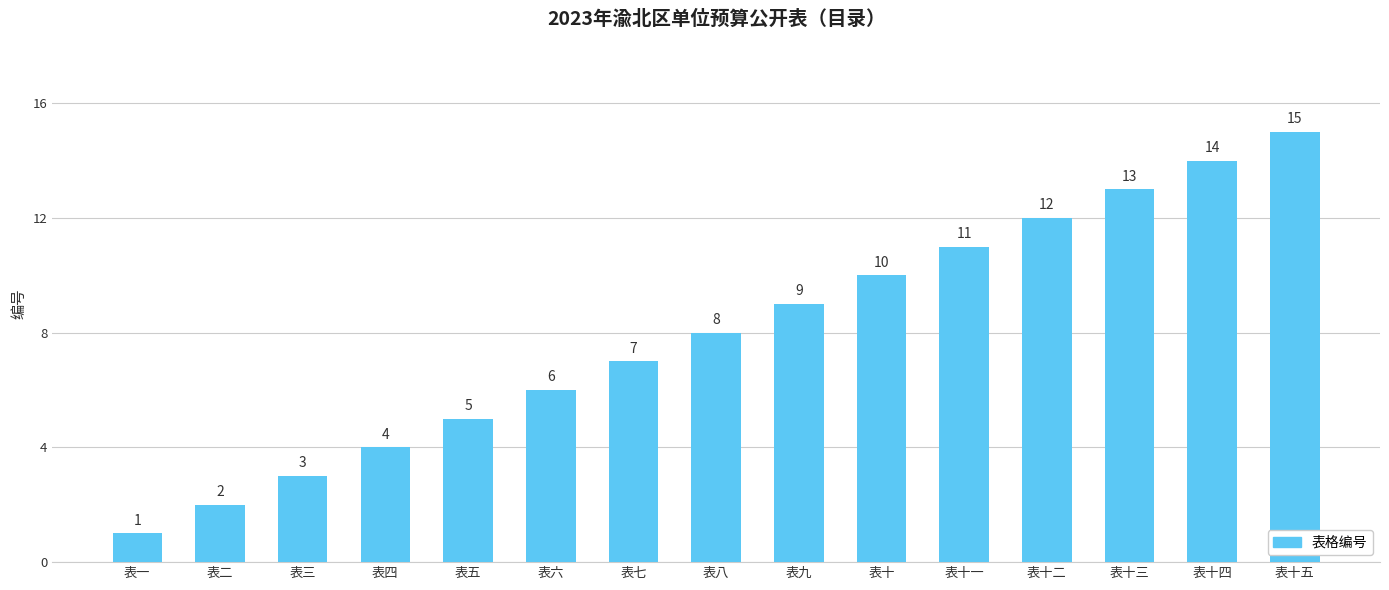

Read the value at 表十一, to the nearest 10.

10